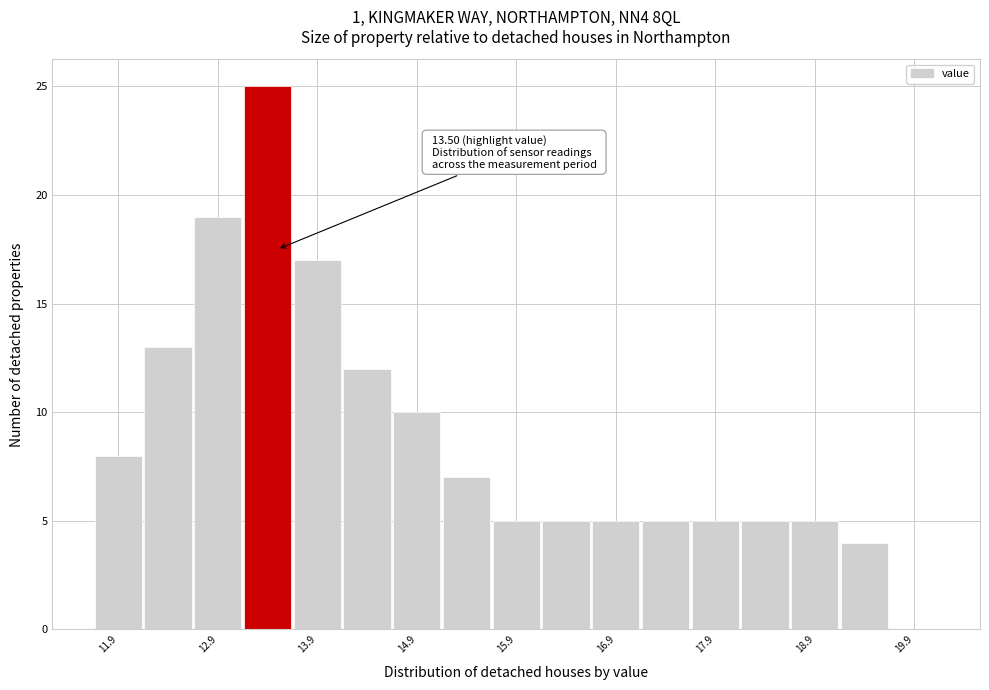

Over which range of the x-axis is the bar tallest?

13.15 to 13.65